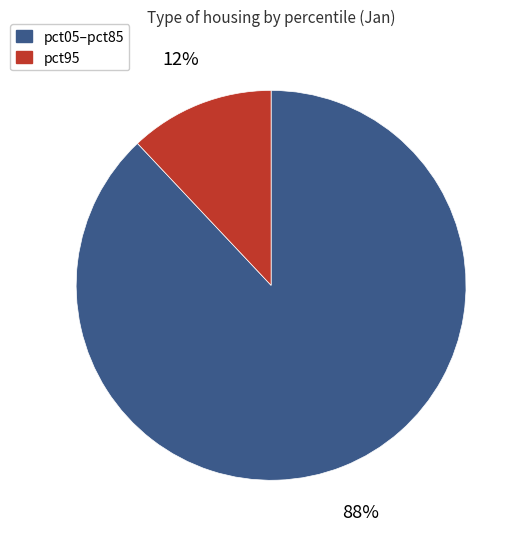

Does any single category account for the majority?

Yes